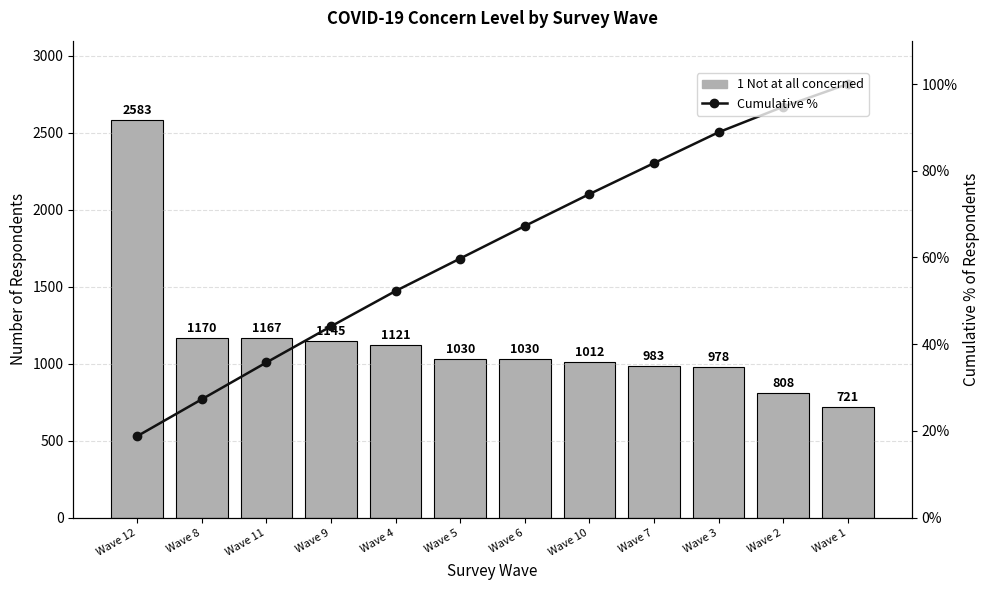

Between Wave 10 and Wave 4, which is larger?

Wave 4